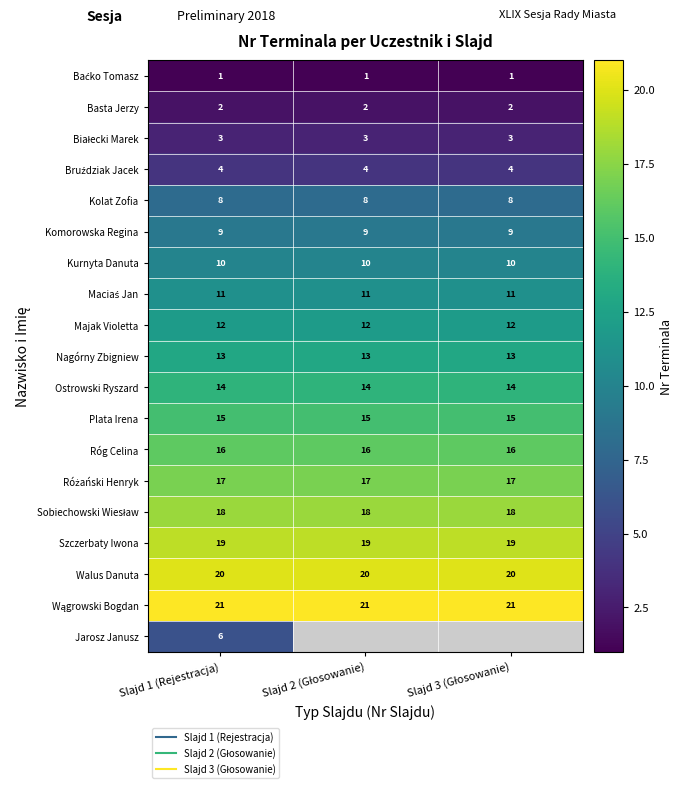

What is the approximate value of Ostrowski Ryszard at Slajd 2 (Głosowanie)?

14.0